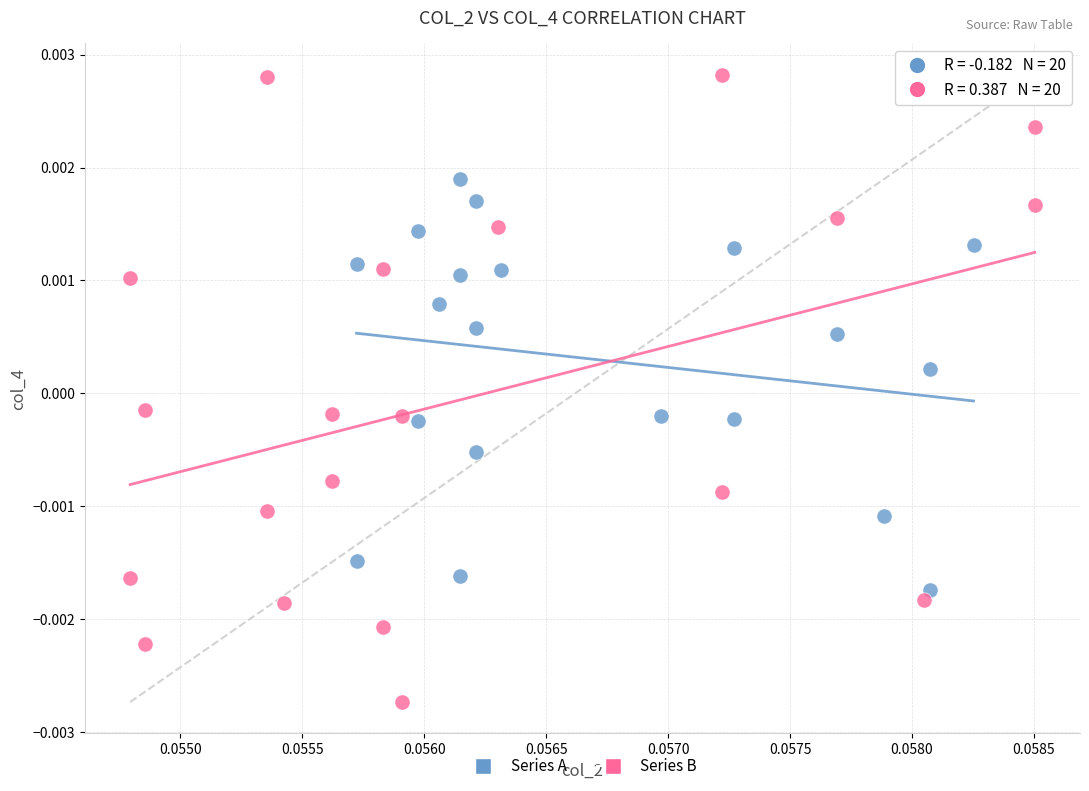

Which series has the largest Y range (max minus min)?

Series B